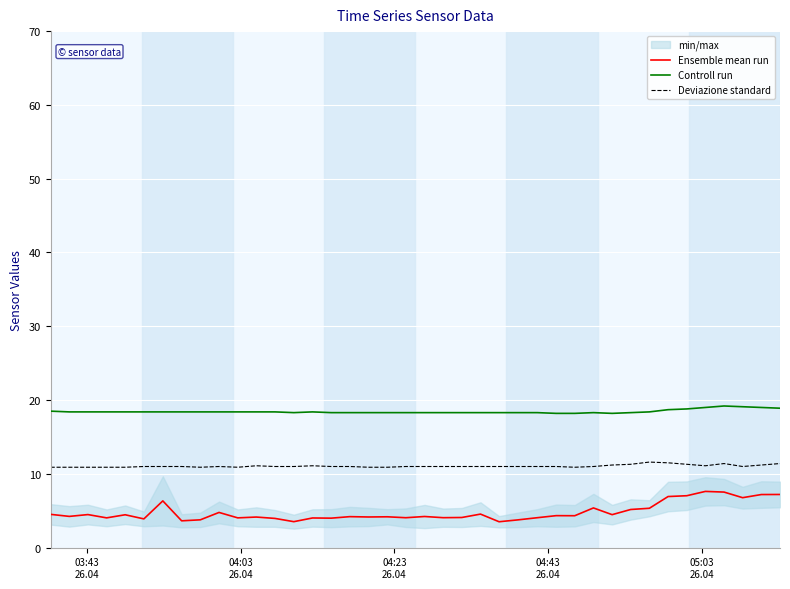

True or false: Ensemble mean run and Deviazione standard intersect in this chart.

False